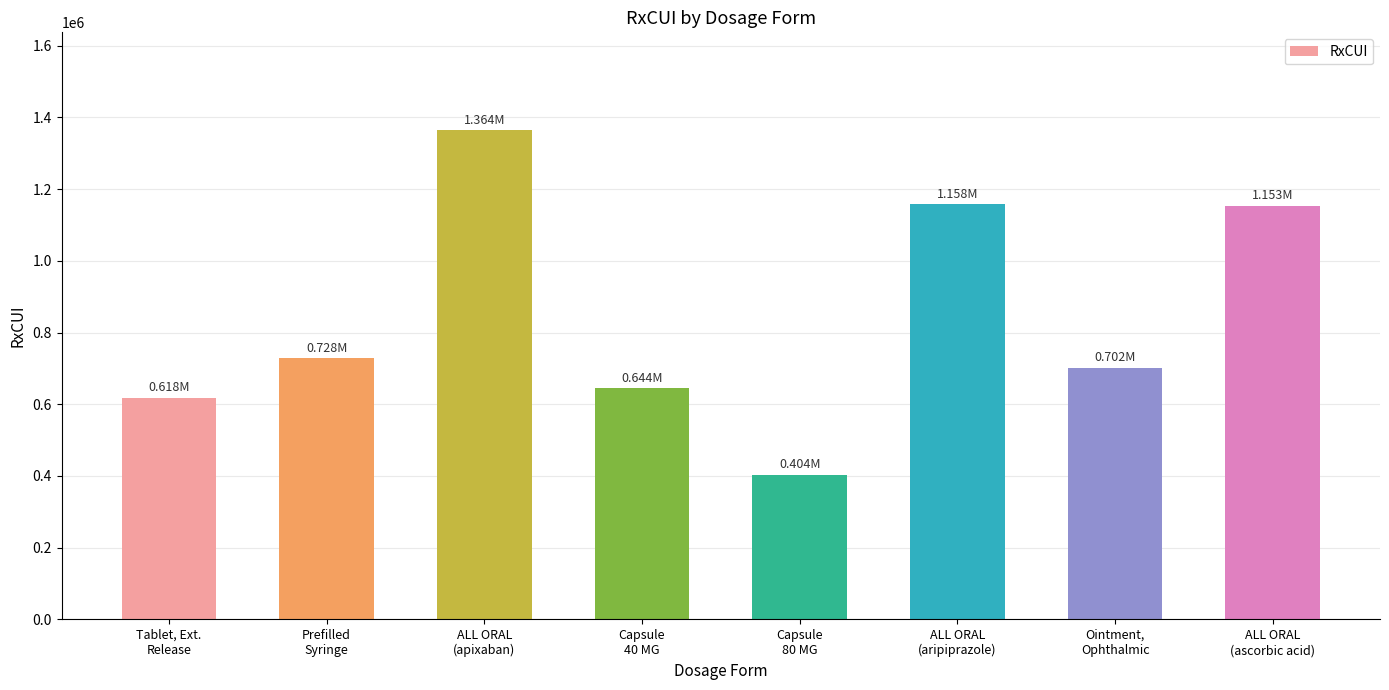

How many values are below 727711?

4